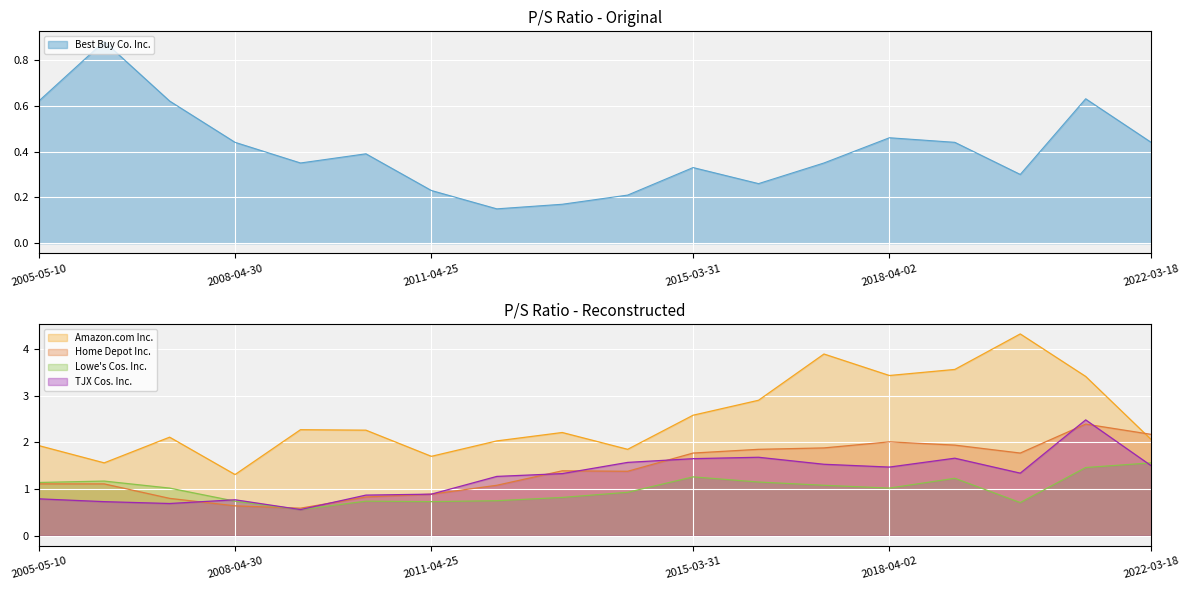

How many categories are shown in the chart?

18